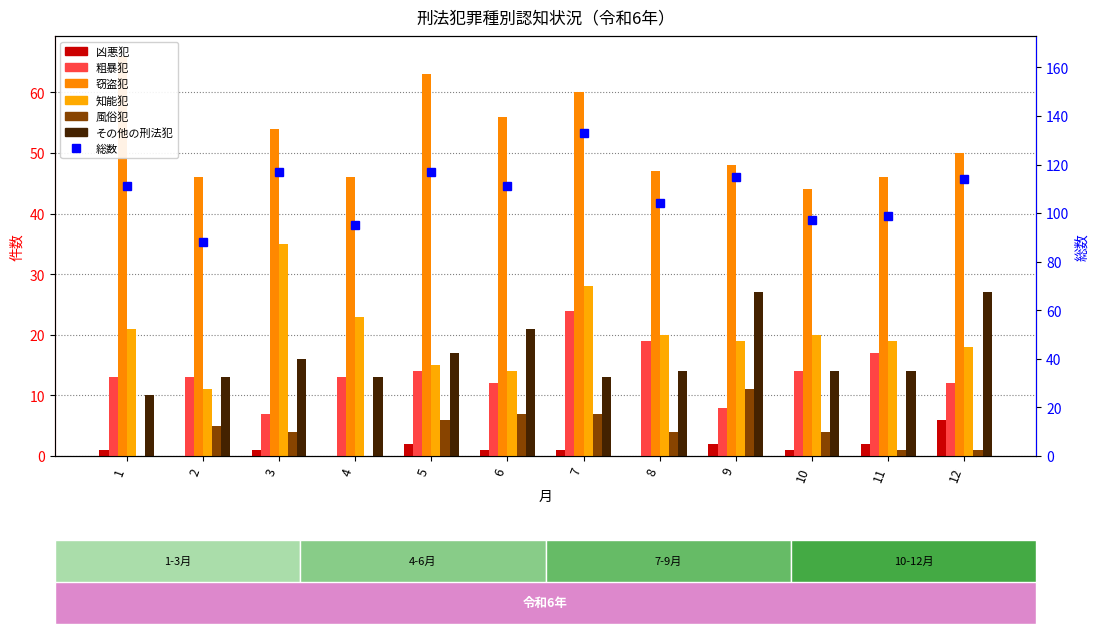

Where is 知能犯 nearest to the value 23?

4